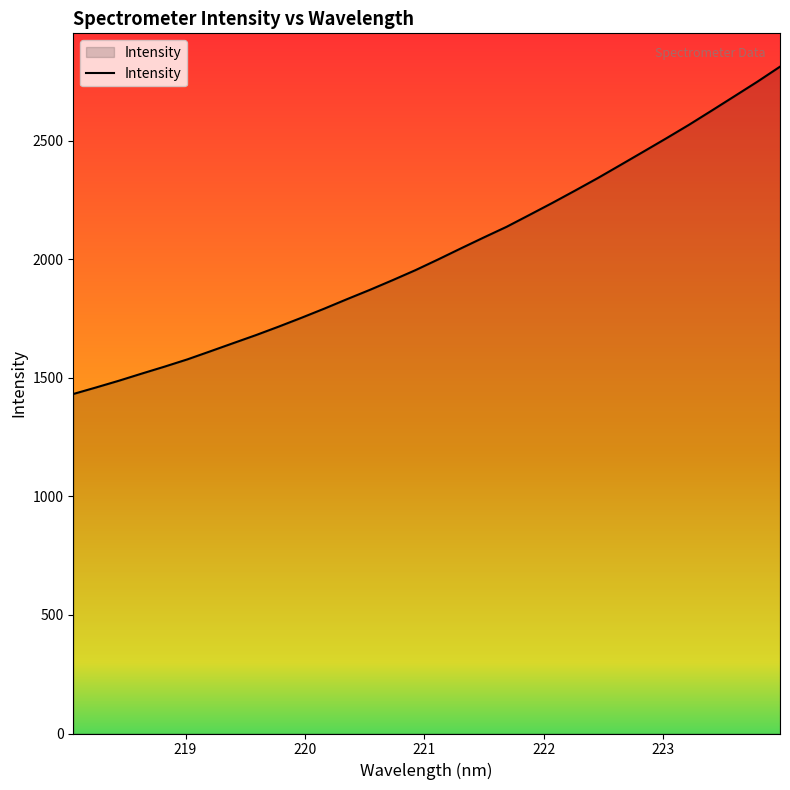

What is the smallest value displayed?

1432.2